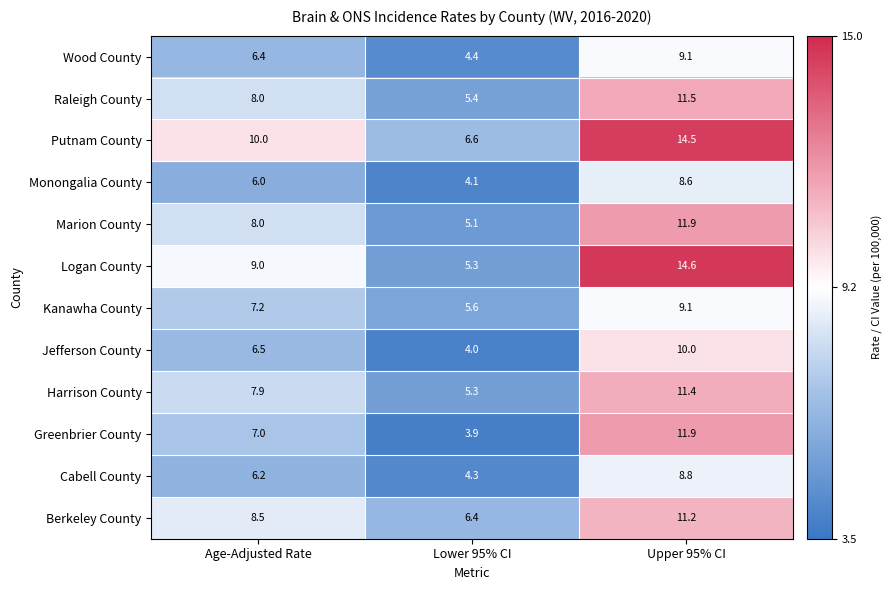

What value does the Putnam County series have at Upper 95% CI?

14.5